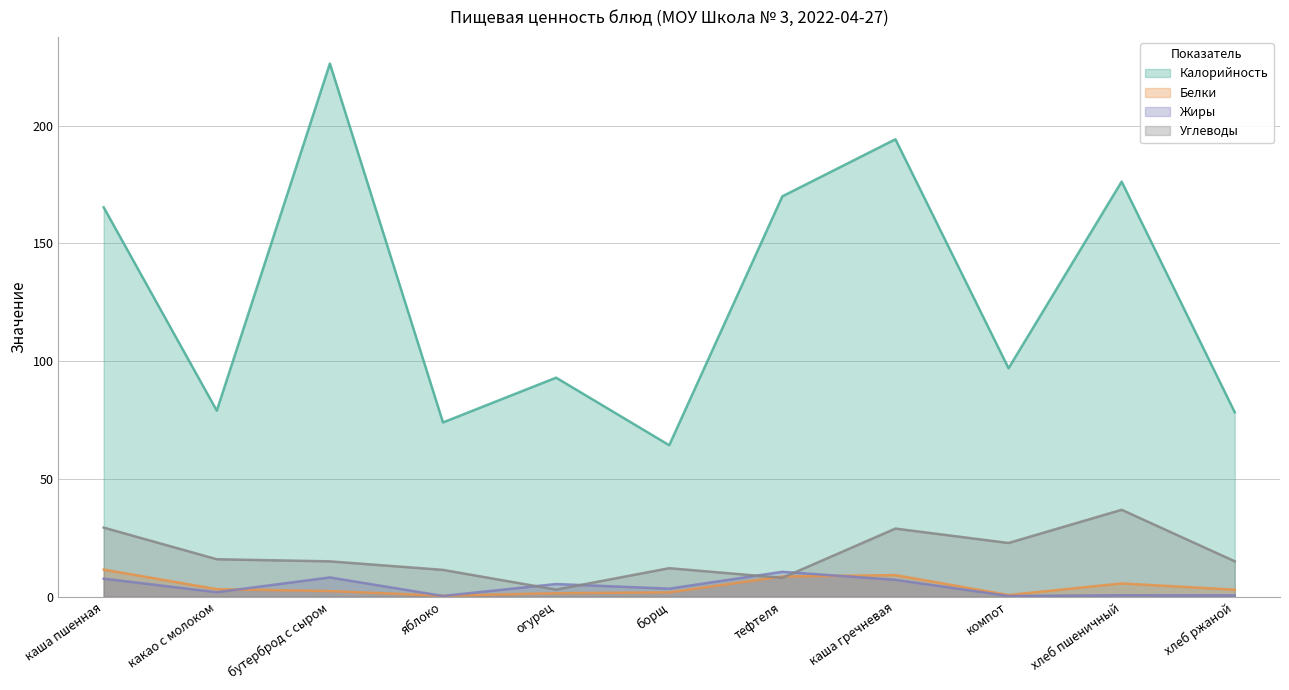

Is the value of Калорийность at каша гречневая greater than the value of Белки at тефтеля?

Yes